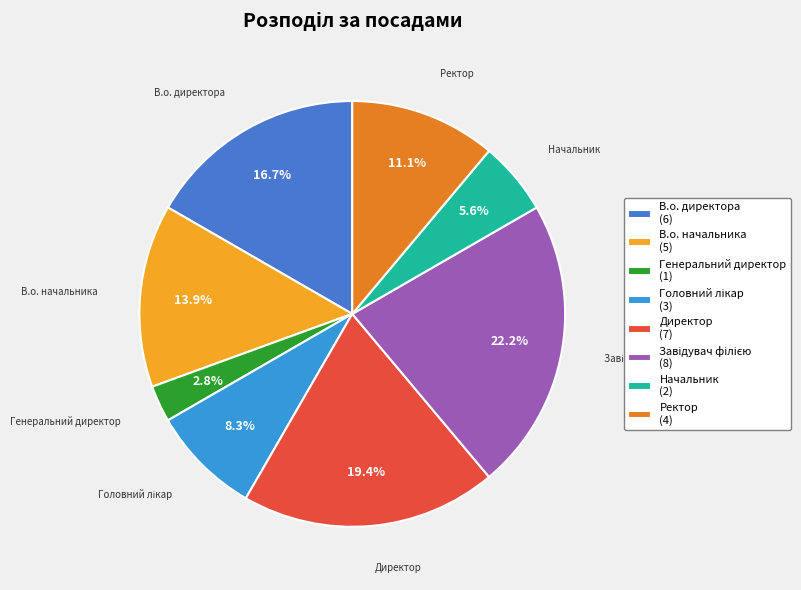

What percentage is the Генеральний директор slice, to the nearest percent?

3%